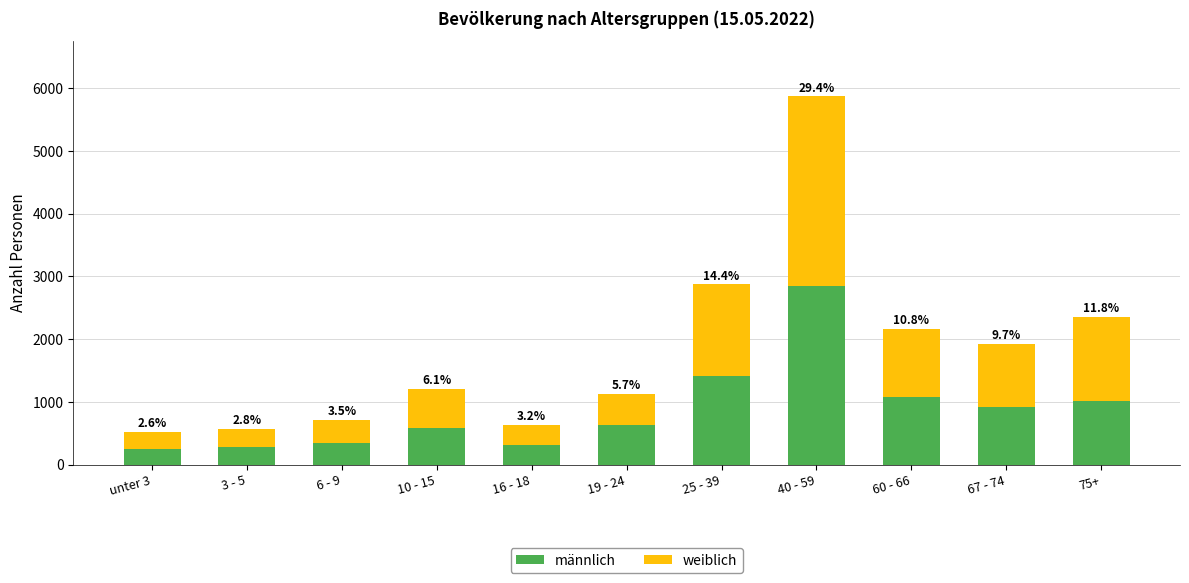

The value of weiblich at 60 - 66 is 1081. True or false?

True